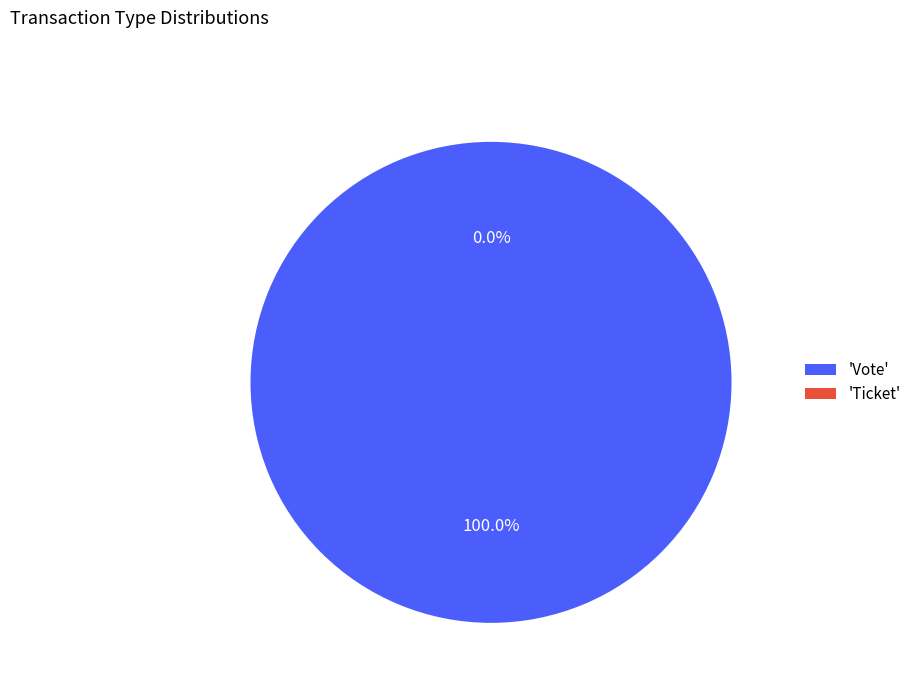

To the nearest percent, what percentage of the pie is Vote?

100%